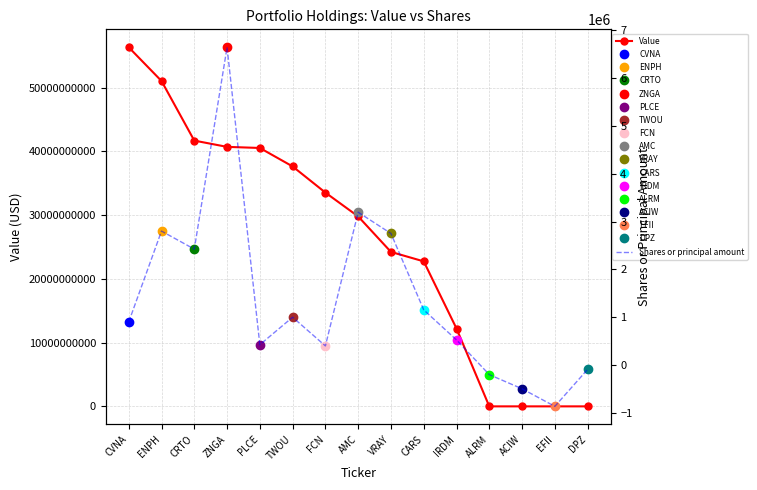

How many negative values does the Shares or principal amount series have?

4